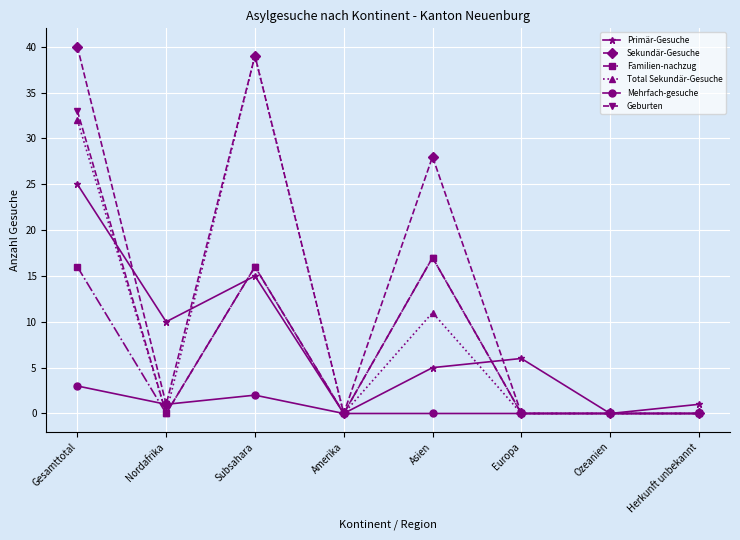

Where is the first local maximum for Geburten?

Subsahara